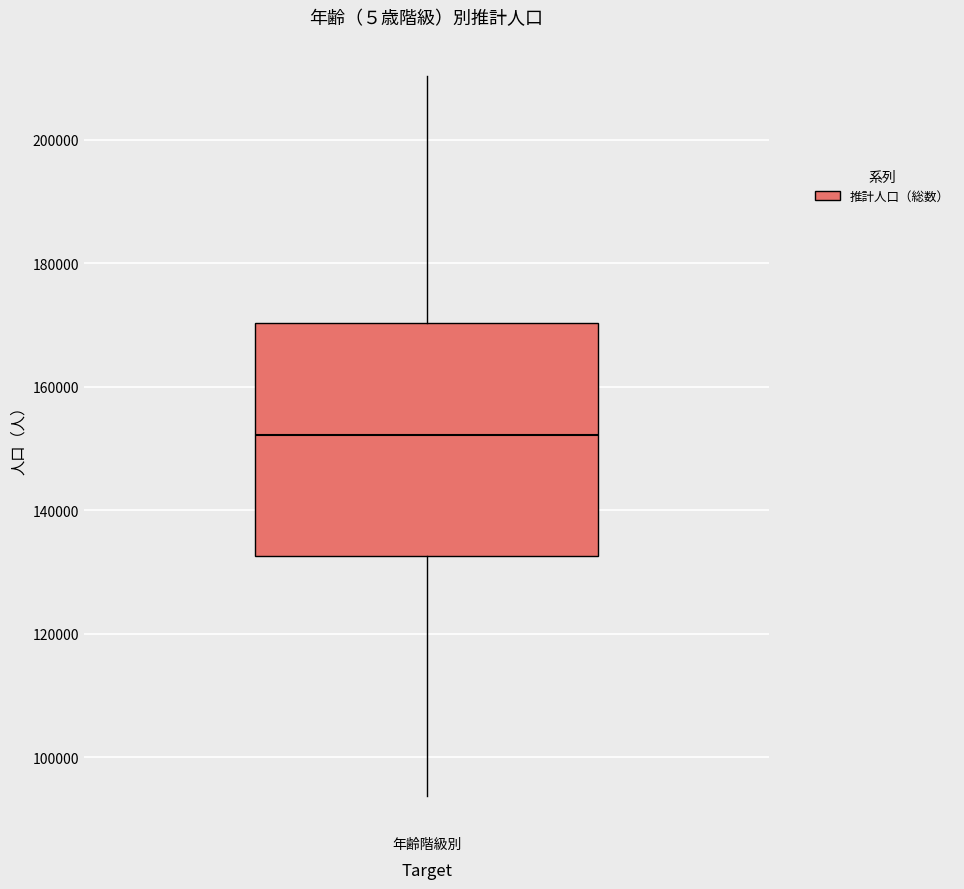

Transcribe this box plot: give where the median line is, the range the box spans, and where the two whiskers end, as read against the y-axis. The values are not printed on the chart, so give them approximately, as read against the axis.

median 152000, box 132000 to 170000, whiskers 94000 to 210000